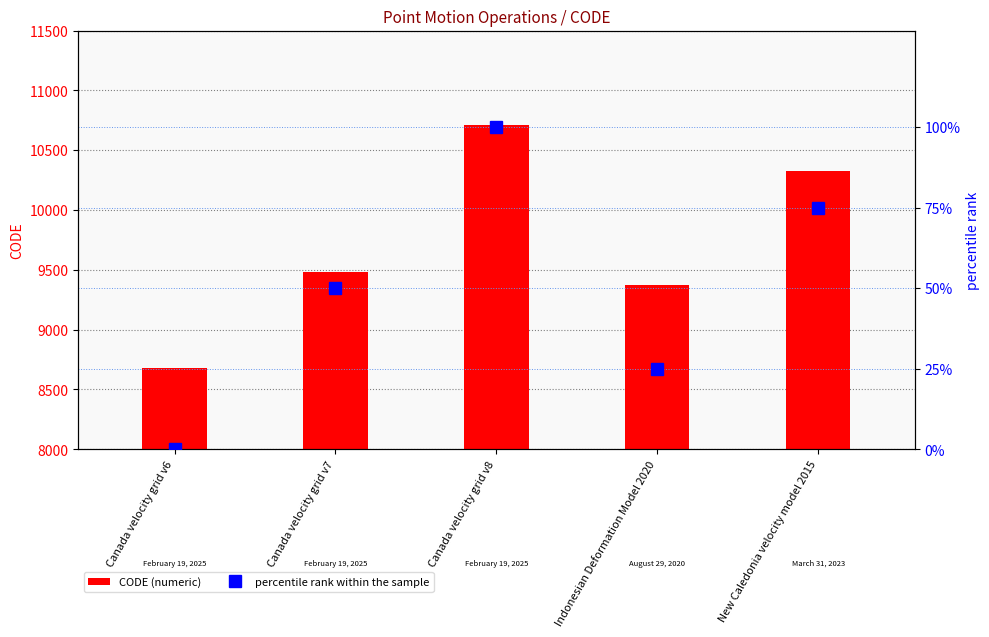

What are all the series names shown in the legend?

CODE (numeric), percentile rank within the sample